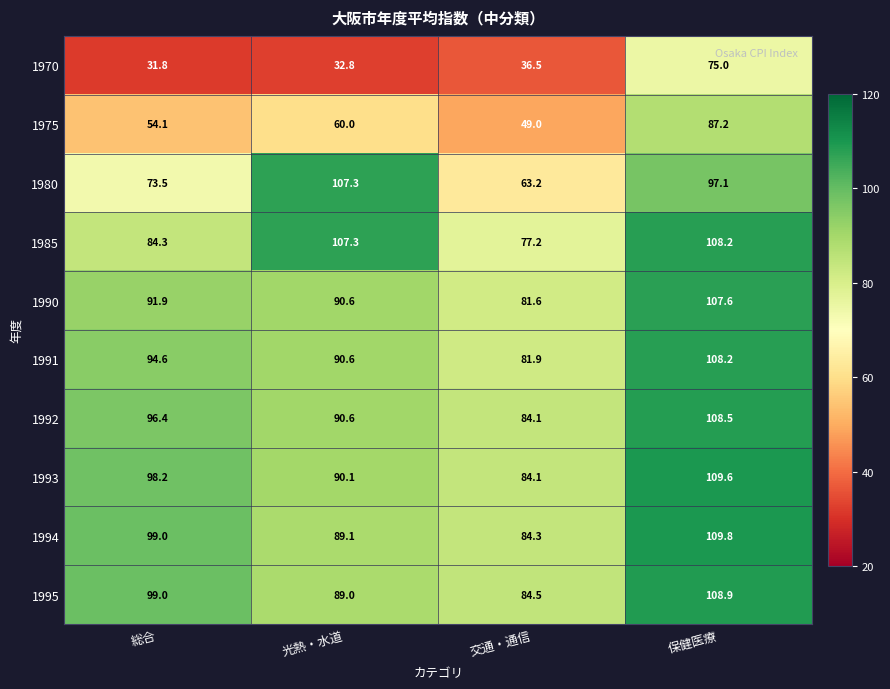

How many data points in 1990 are less than 91?

2